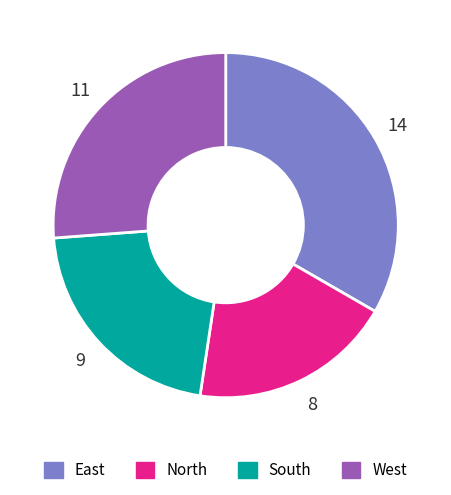

Rank the categories by value from lowest to highest.

North, South, West, East